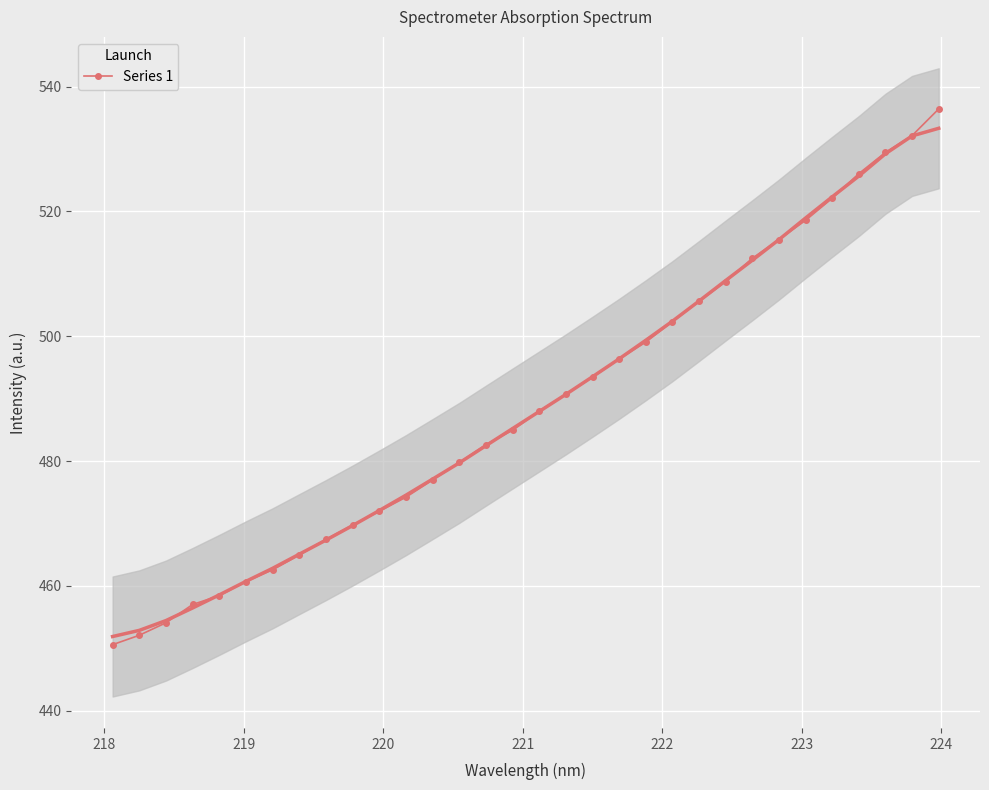

What is the minimum value for Series 1?

450.6